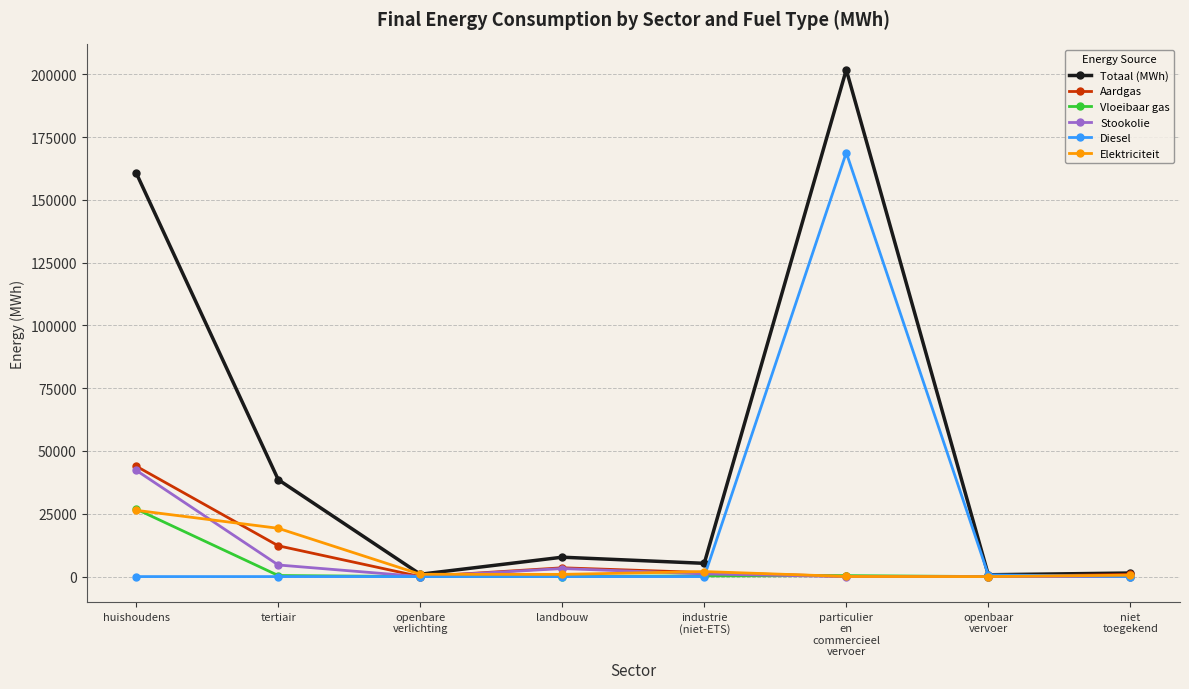

In Elektriciteit, how many points are higher than both neighbors (excluding endpoints)?

1